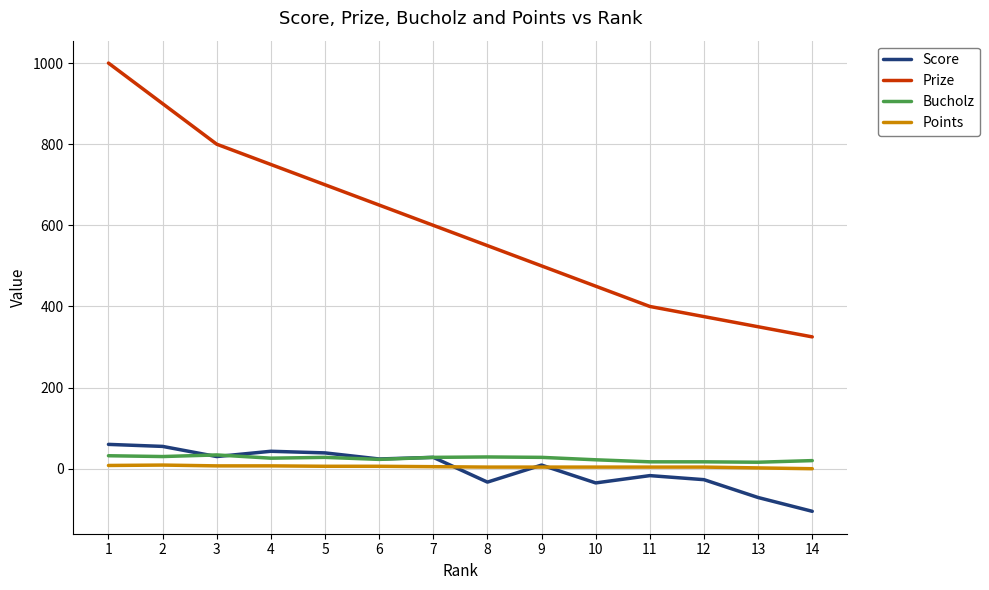

Which series has the largest range (max minus min)?

Prize